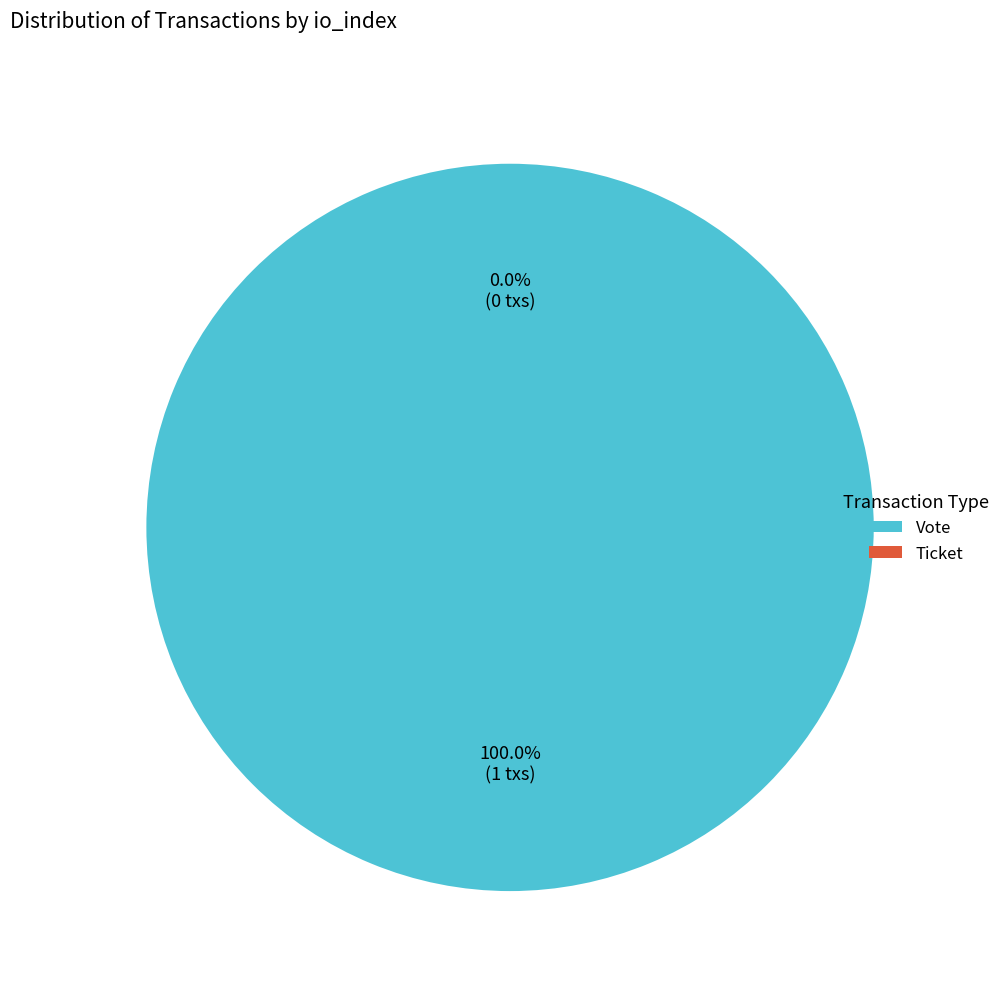

Is it true that Vote (io_index=1) is 91% of the pie?

False